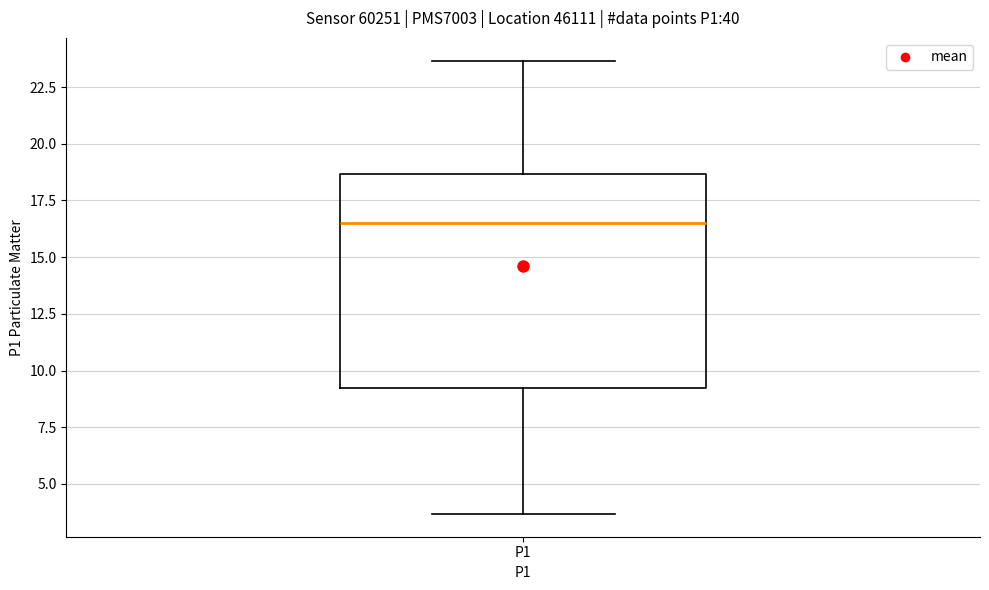

Transcribe this box plot: give where the median line is, the range the box spans, and where the two whiskers end, as read against the y-axis. The values are not printed on the chart, so give them approximately, as read against the axis.

median 16.5, box 9.0 to 18.5, whiskers 3.5 to 23.5